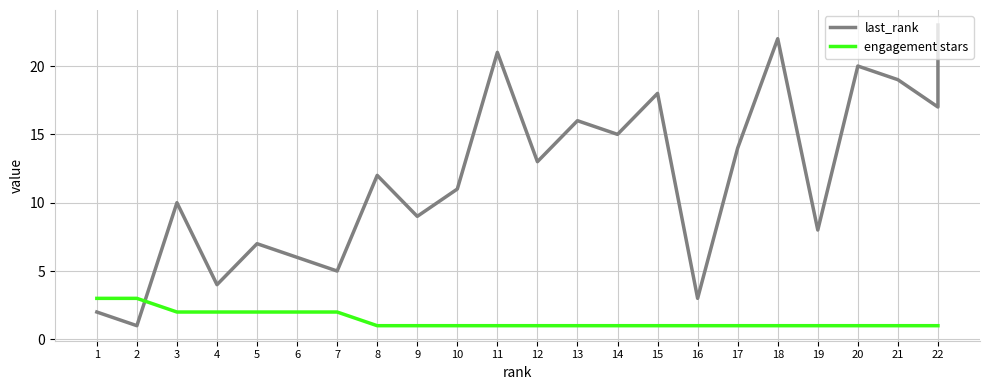

Is this an area chart (filled region under the line)?

No